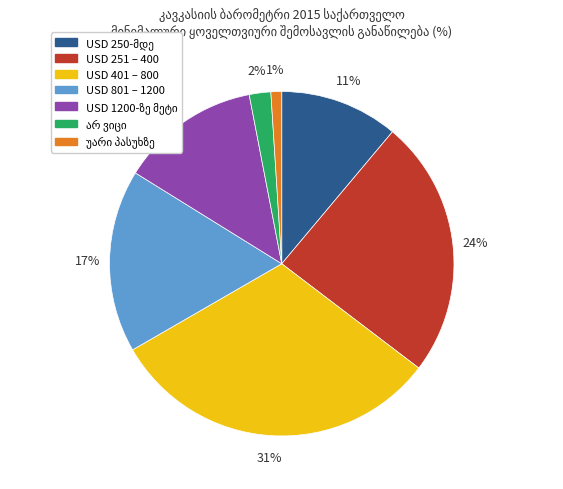

What is the largest slice in the pie chart?

USD 401 – 800